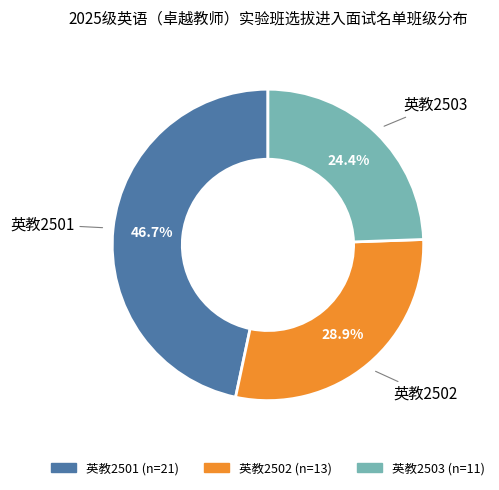

Between 英教2503 and 英教2502, which is larger?

英教2502